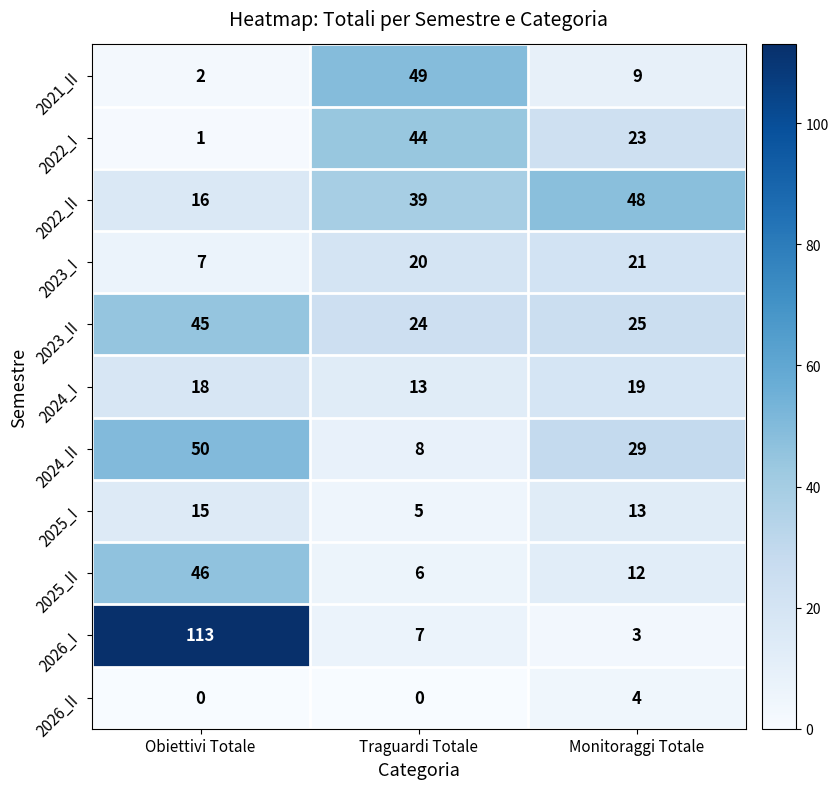

What is the total value across all series at Monitoraggi Totale?

206